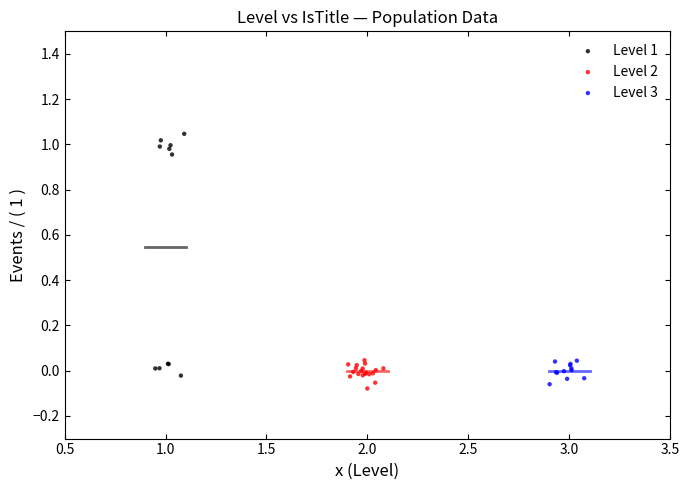

Which series reaches the minimum Y coordinate?

Level 2